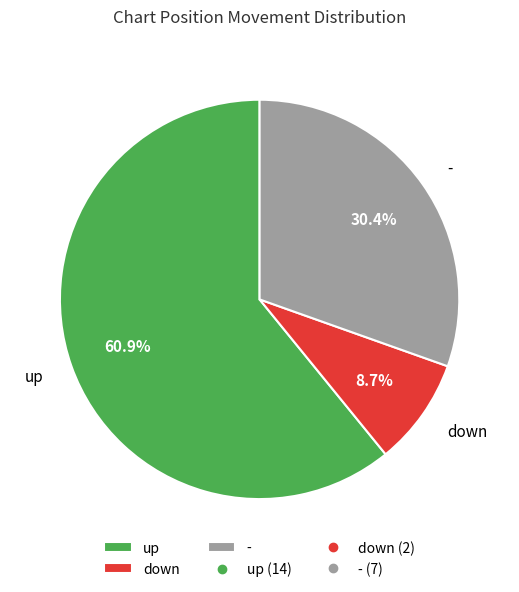

What percentage is the down slice, to the nearest percent?

9%